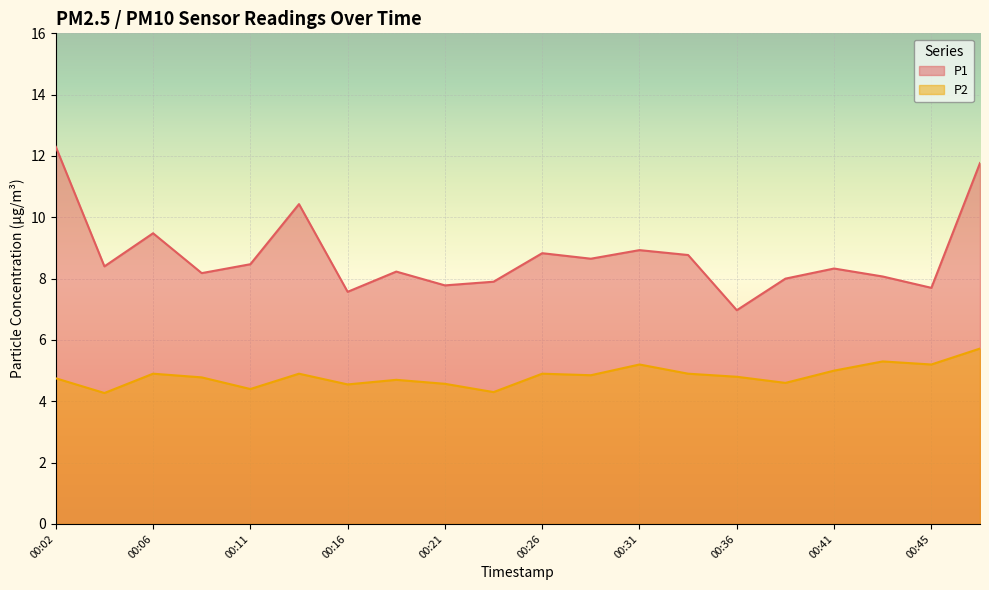

What is the maximum value for P1?

12.3